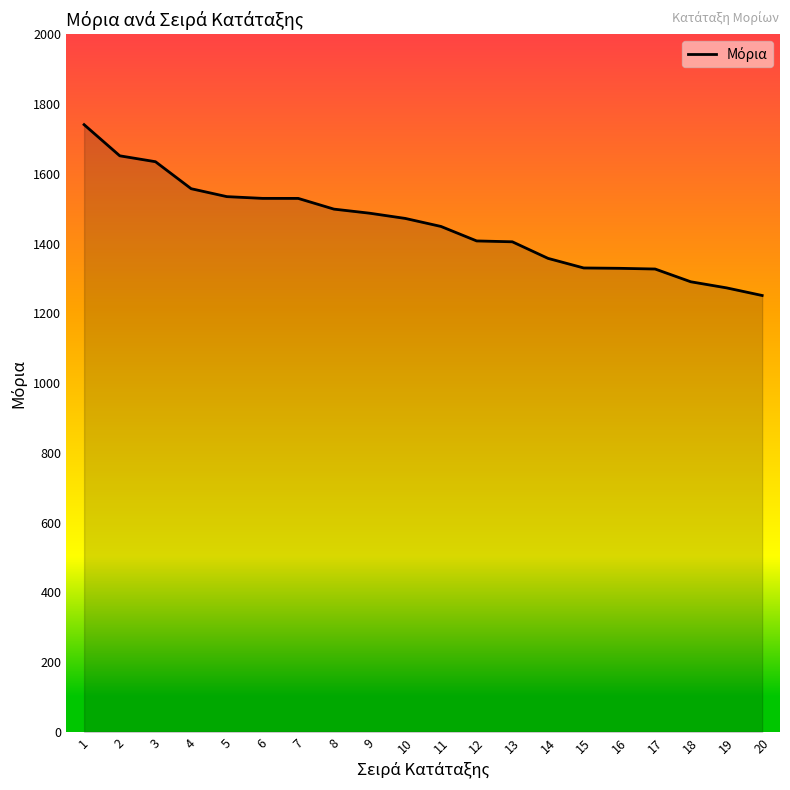

What is the smallest value displayed?

1251.1